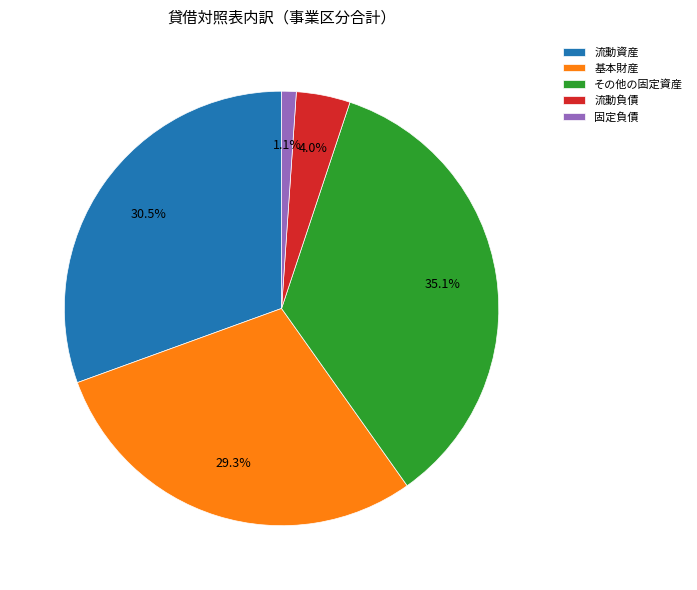

Which slice is the smallest?

固定負債